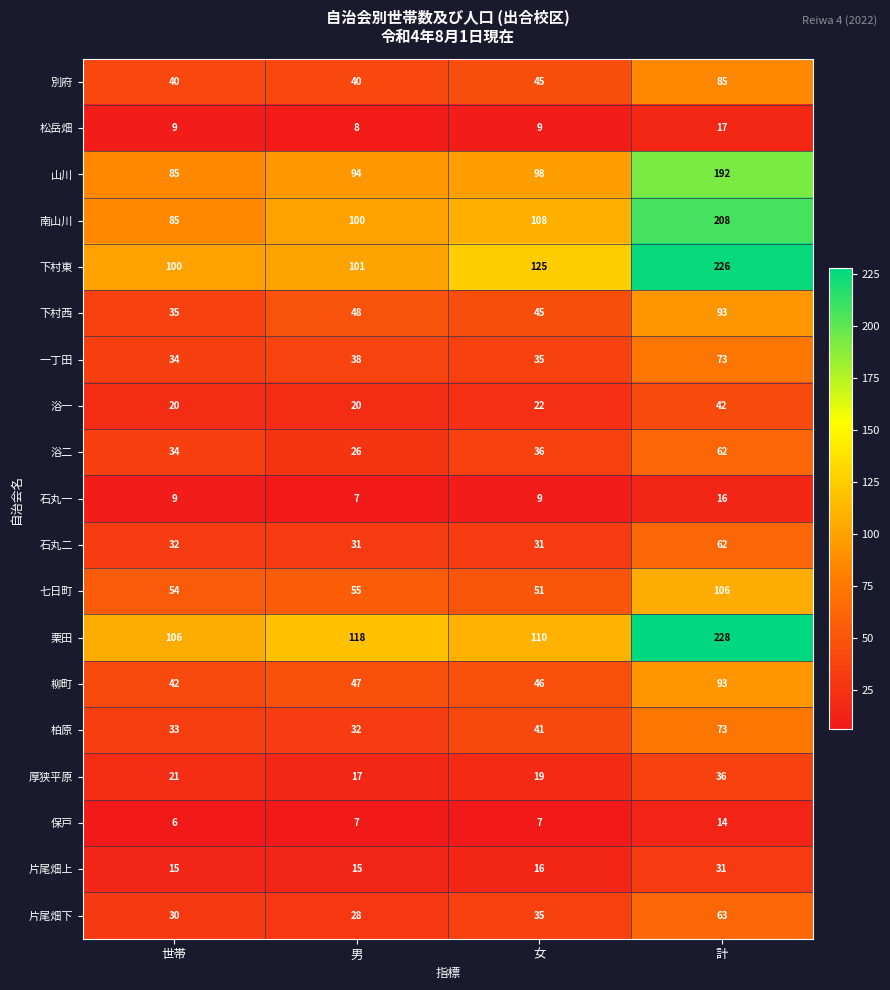

What is the sum of all 厚狭平原 values?

93